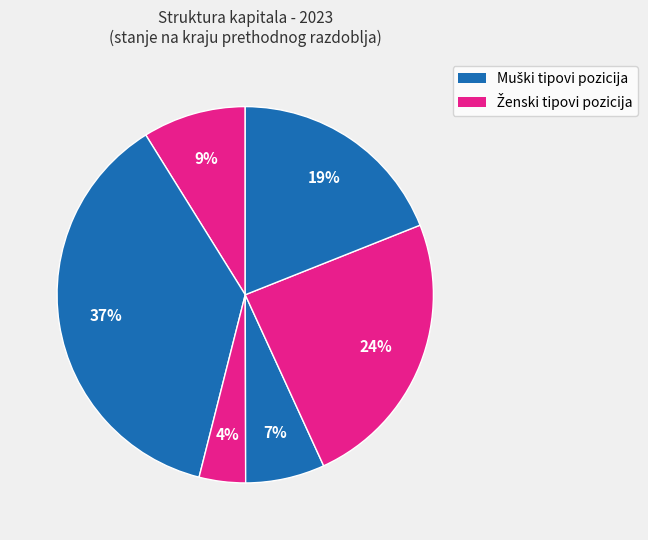

Count the number of slices in the pie.

6